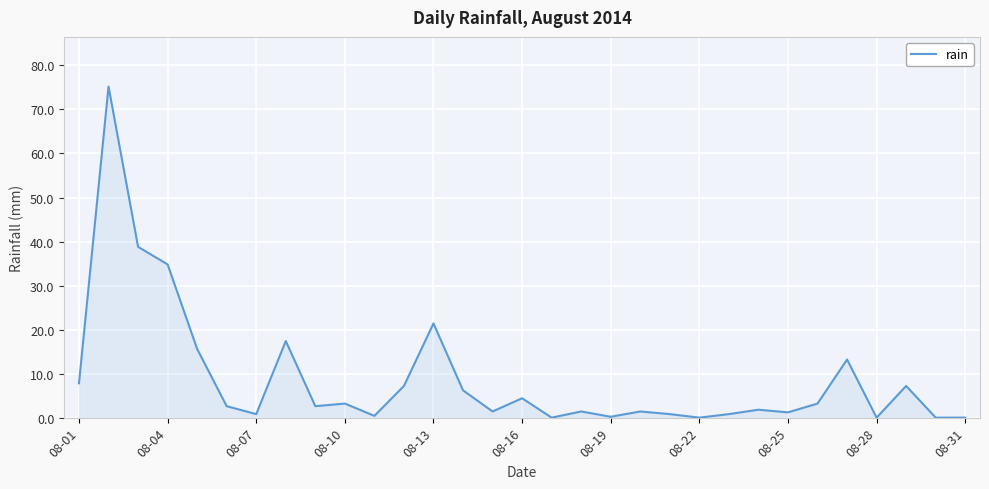

What is the difference between the maximum and minimum values?

75.2